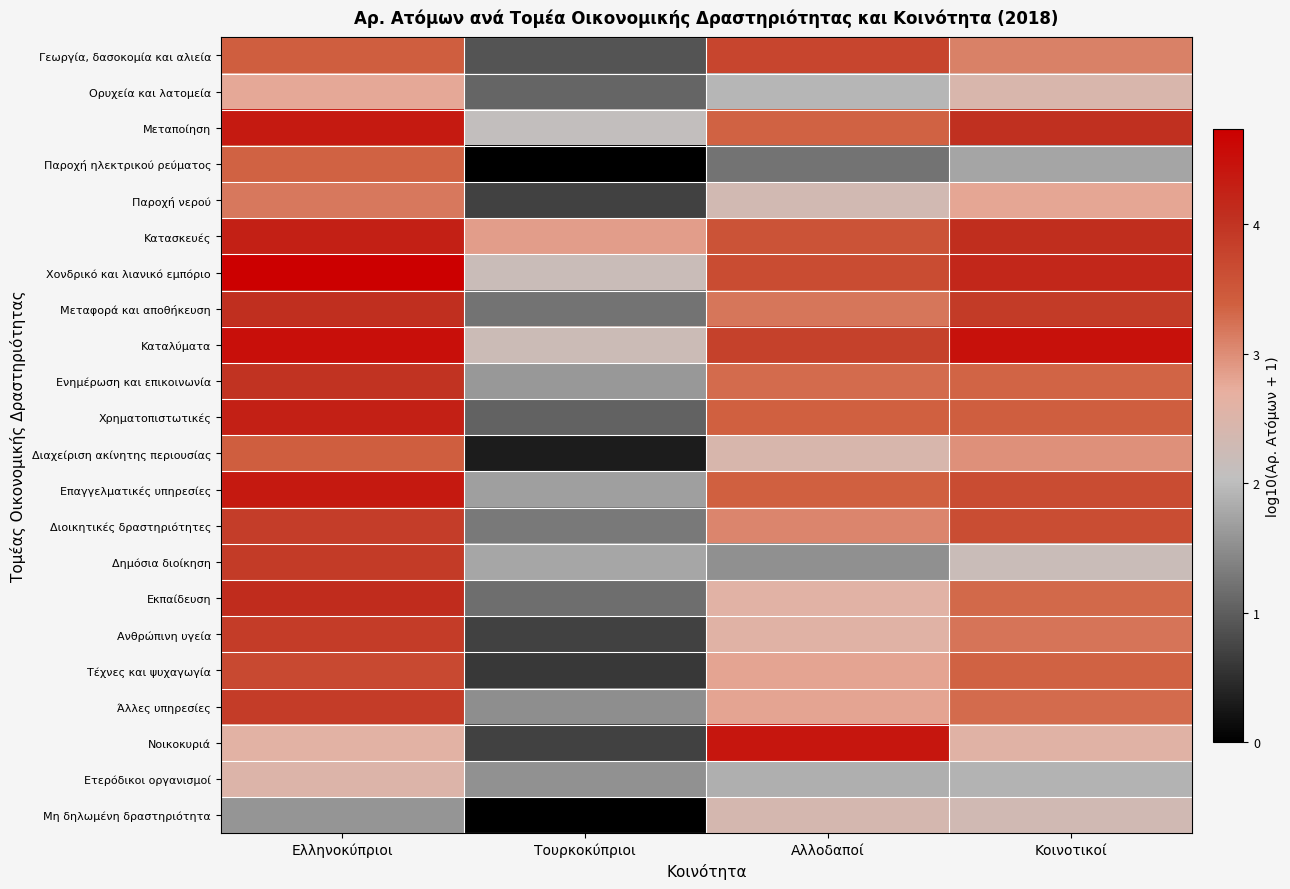

Which series has the largest total across all categories?

Καταλύματα